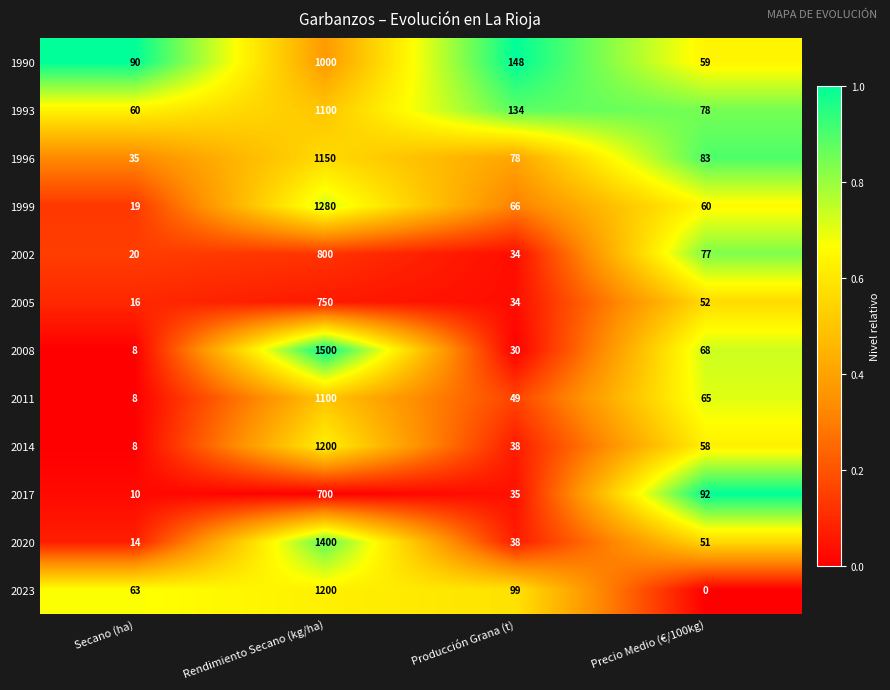

The 1990 series shows 193 at Producción Grana (t). True or false?

False